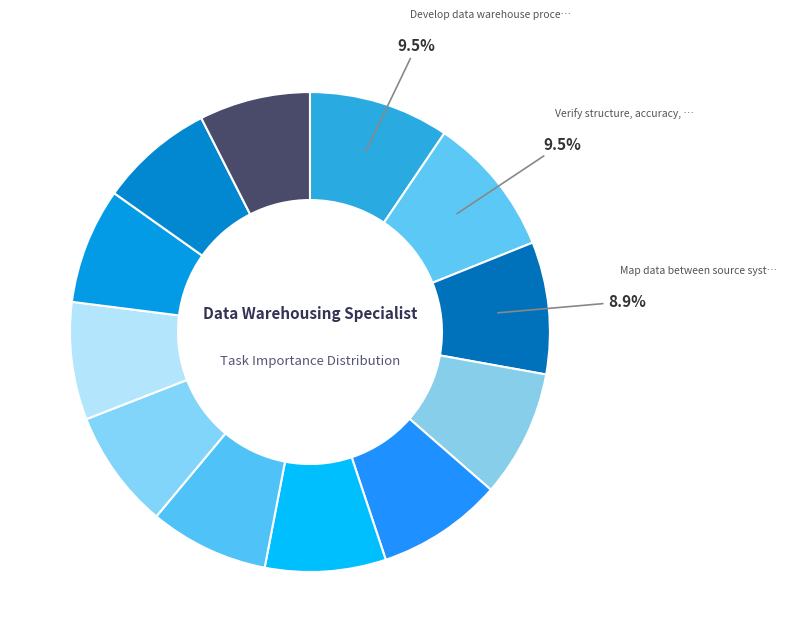

Which slice is the largest?

Develop data warehouse process models